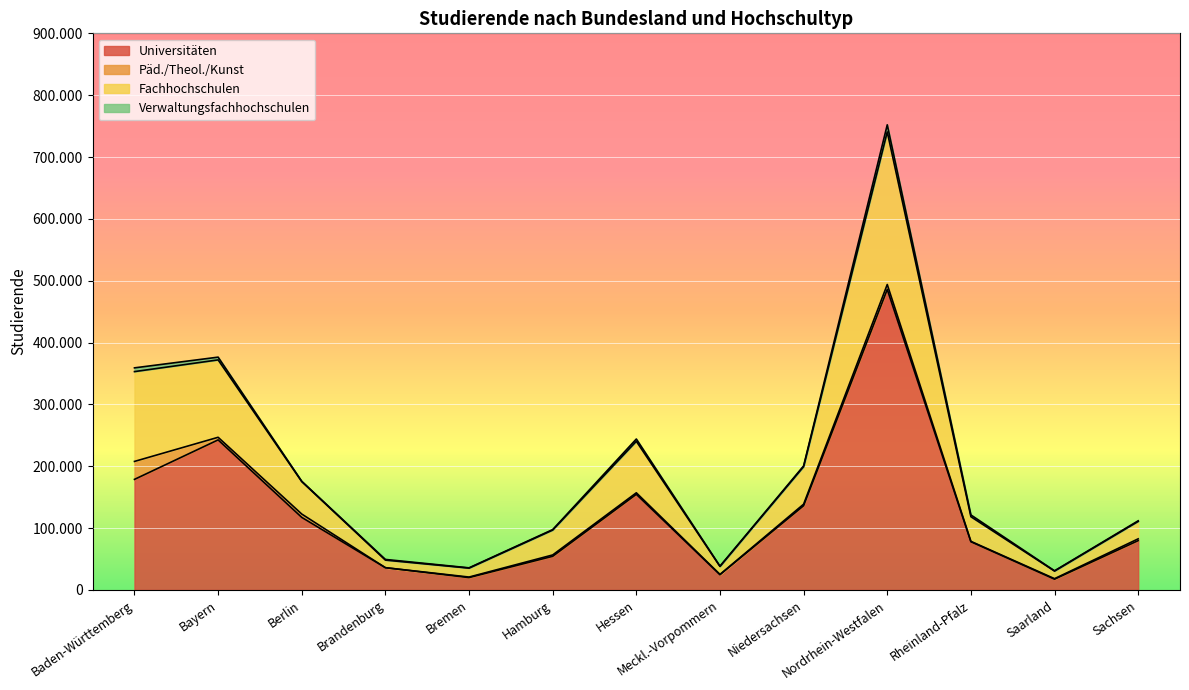

In Päd./Theol./Kunst, how many points are lower than both neighbors (excluding endpoints)?

4